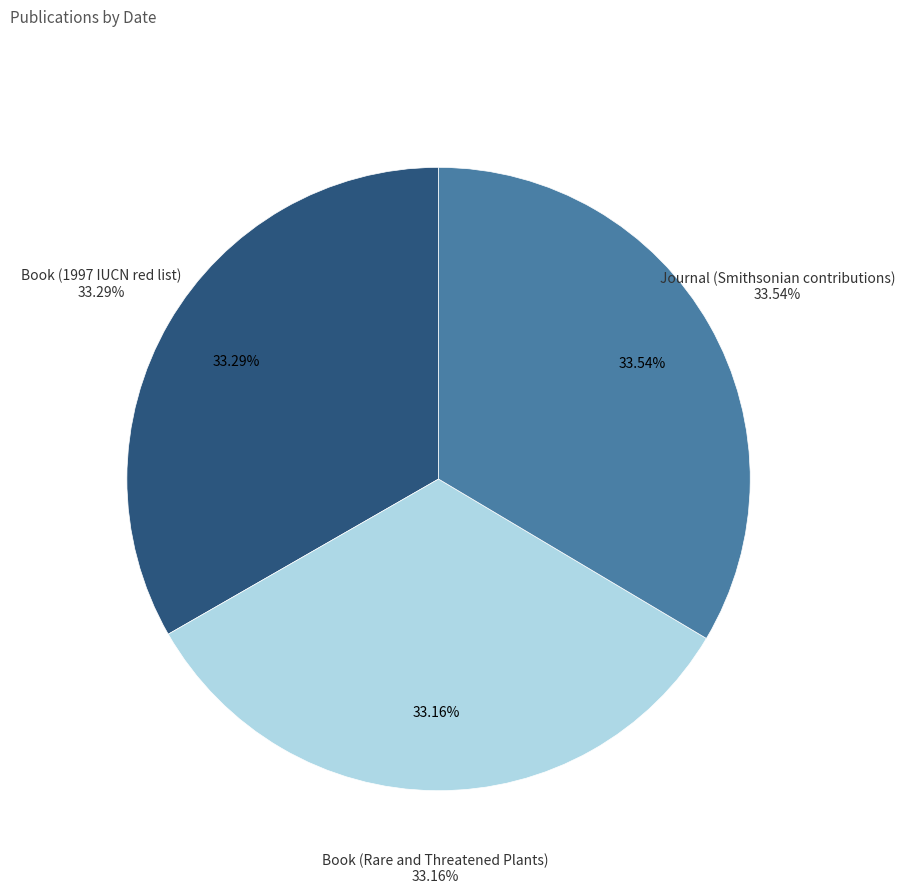

Combined, what portion of the pie is Journal (Smithsonian contributions) and Book (Rare and Threatened Plants)?

66.7%